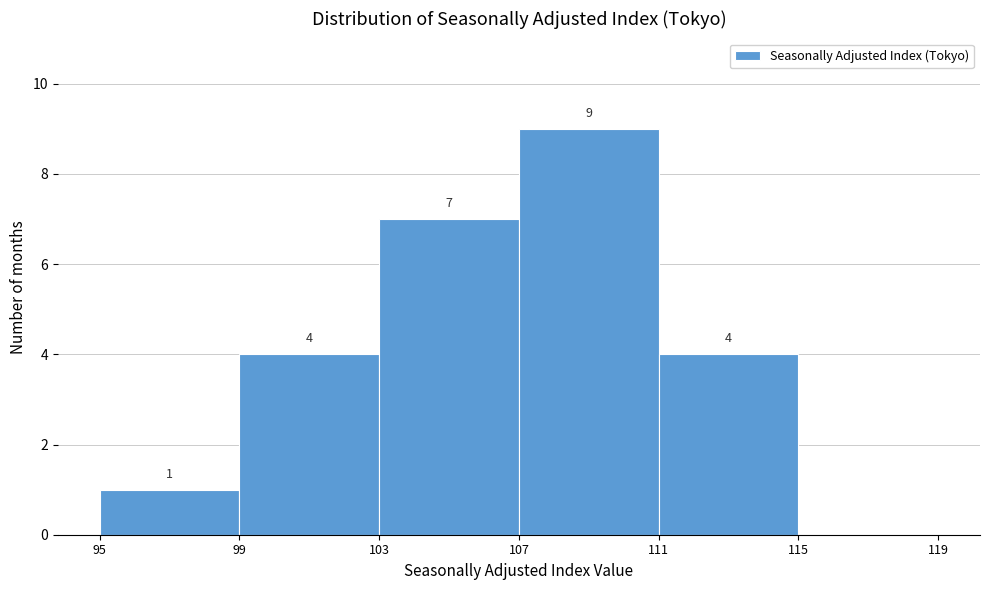

Which range on the x-axis has the tallest bar?

107 to 111